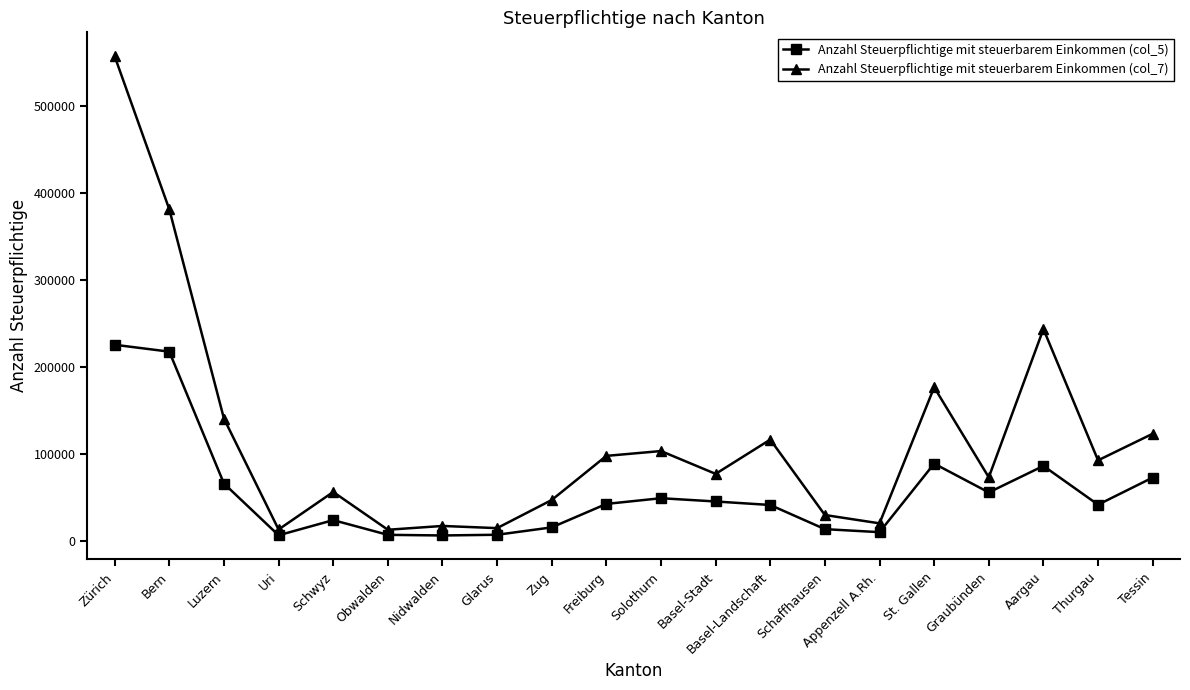

Rank the series by their average value, from lowest to highest.

Anzahl Steuerpflichtige mit steuerbarem Einkommen (col_5), Anzahl Steuerpflichtige mit steuerbarem Einkommen (col_7)